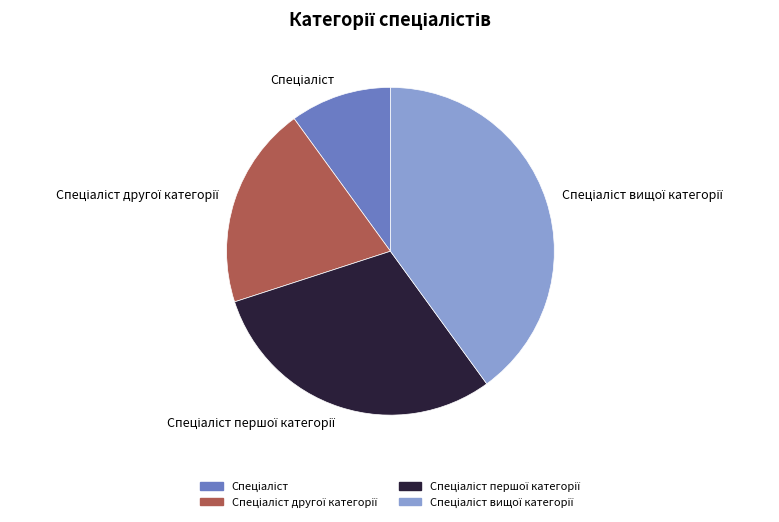

Does any single category account for the majority?

No